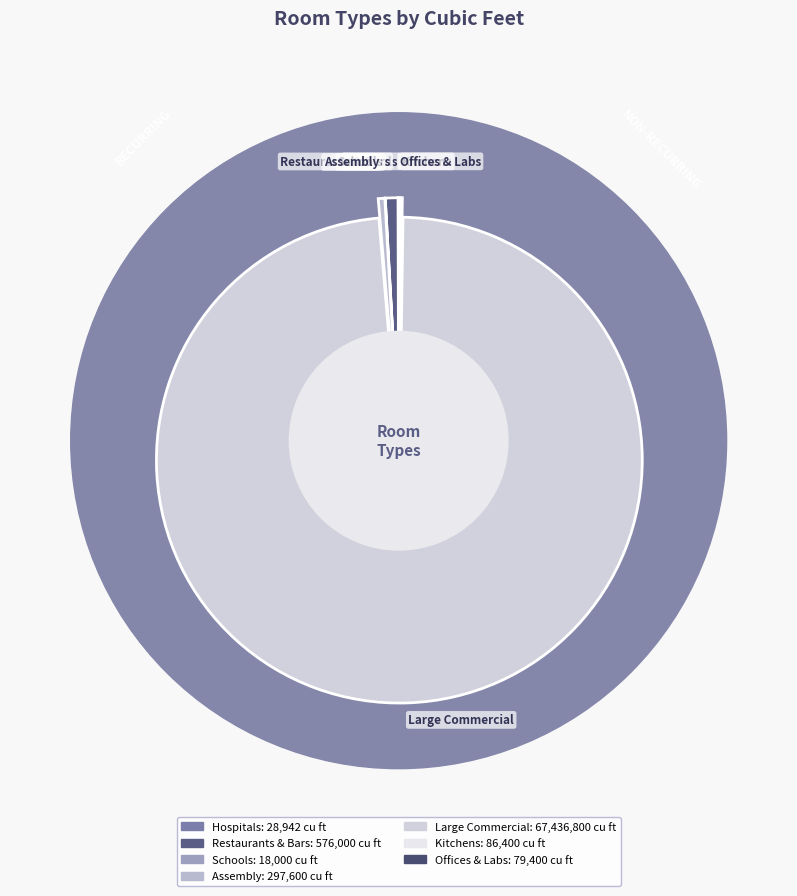

To the nearest percent, what is the difference between the largest and smallest slice percentages?

98%